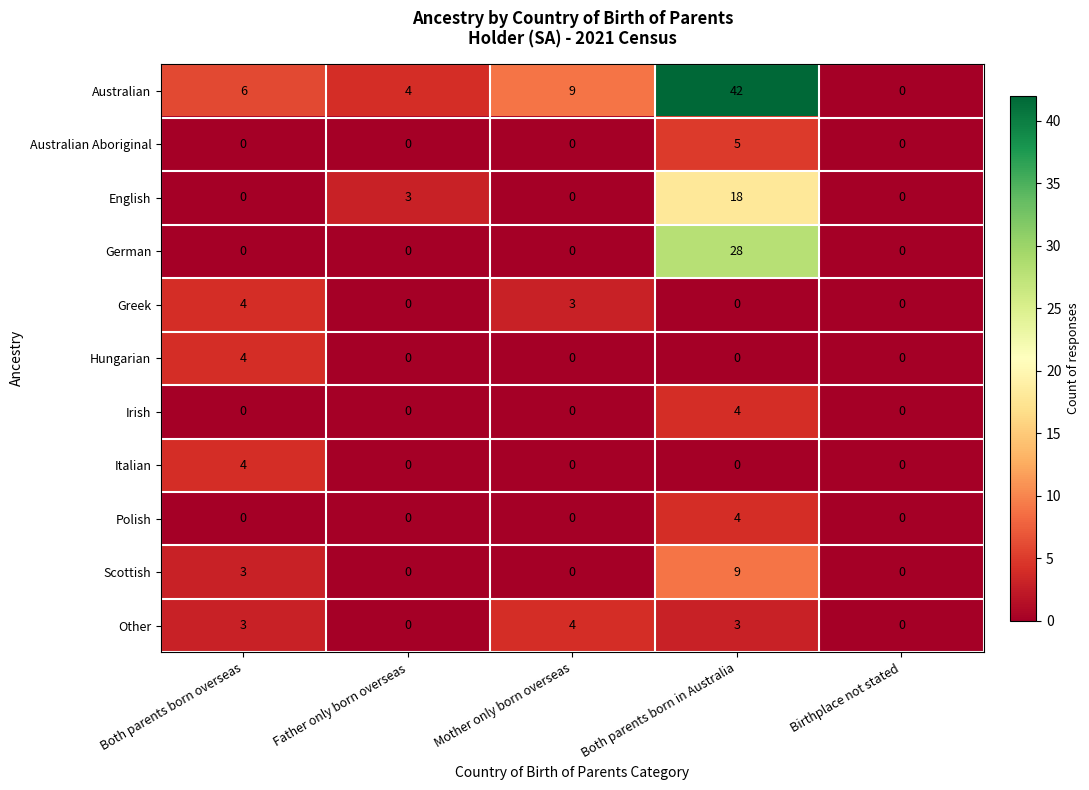

What is the difference between the highest and lowest values at Both parents born in Australia?

42